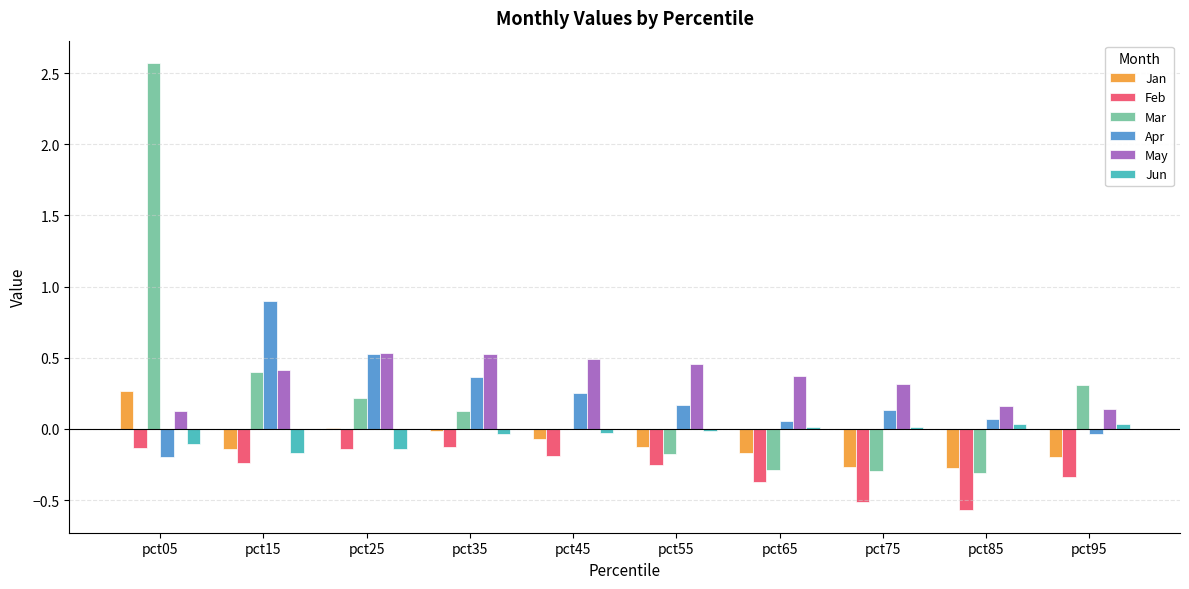

What is the greatest value displayed?

2.6